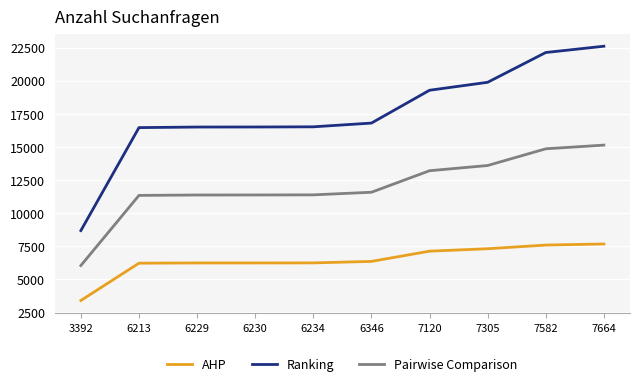

The Ranking series shows 3553 at 3392. True or false?

False